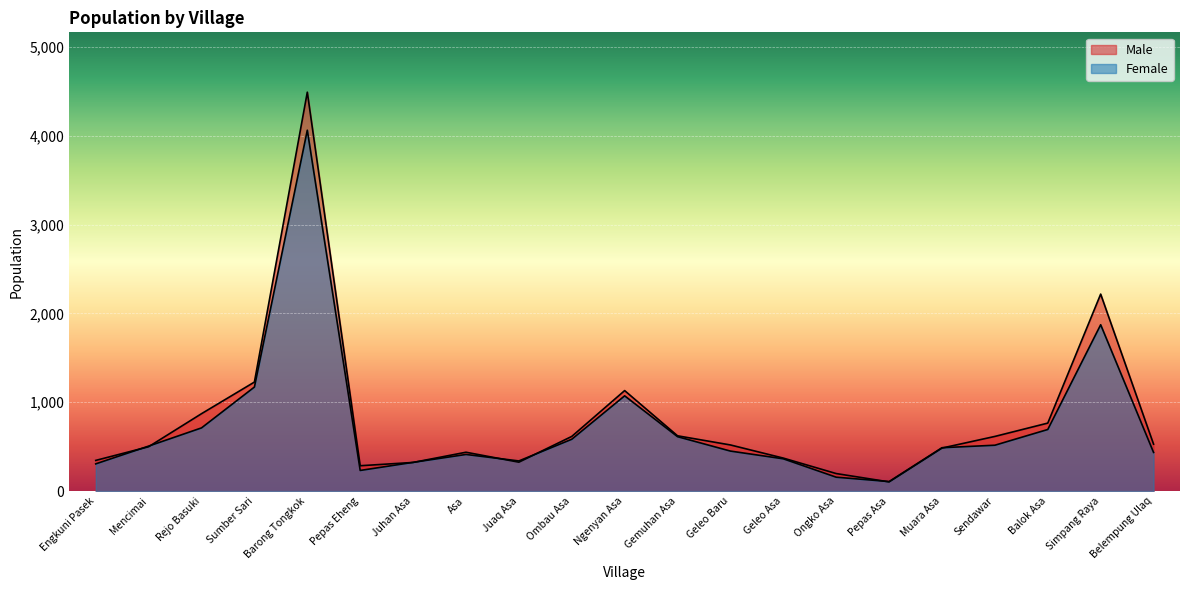

At which category is the sum across all series the highest?

Barong Tongkok